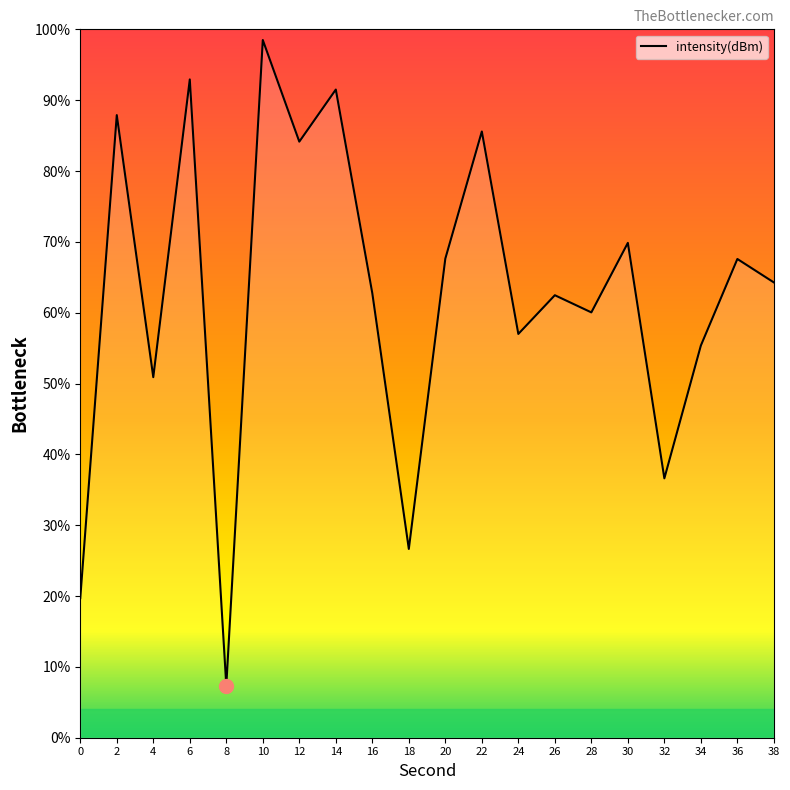

What is the change in value from 8 to 12?

+76.8